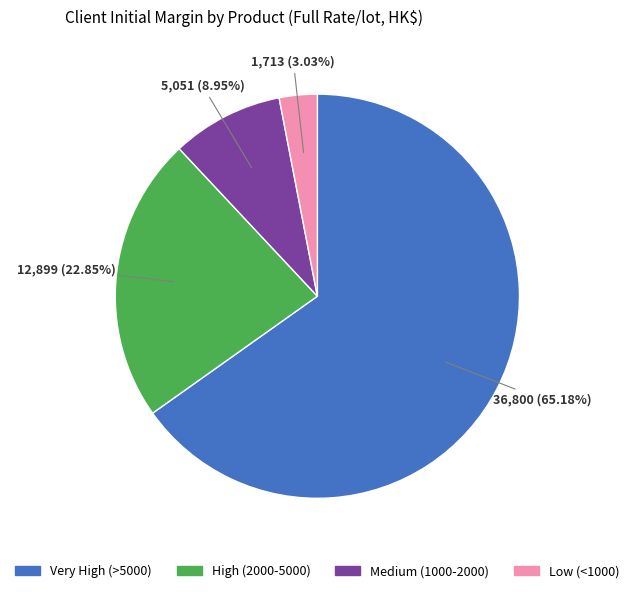

Is there any slice that represents more than half of the pie?

Yes